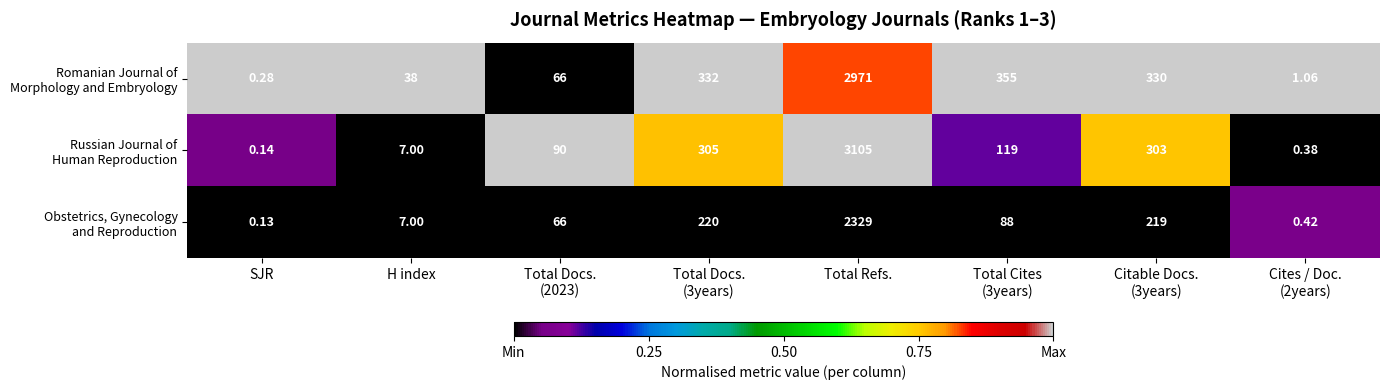

At how many categories does at least one series exceed 0?

8